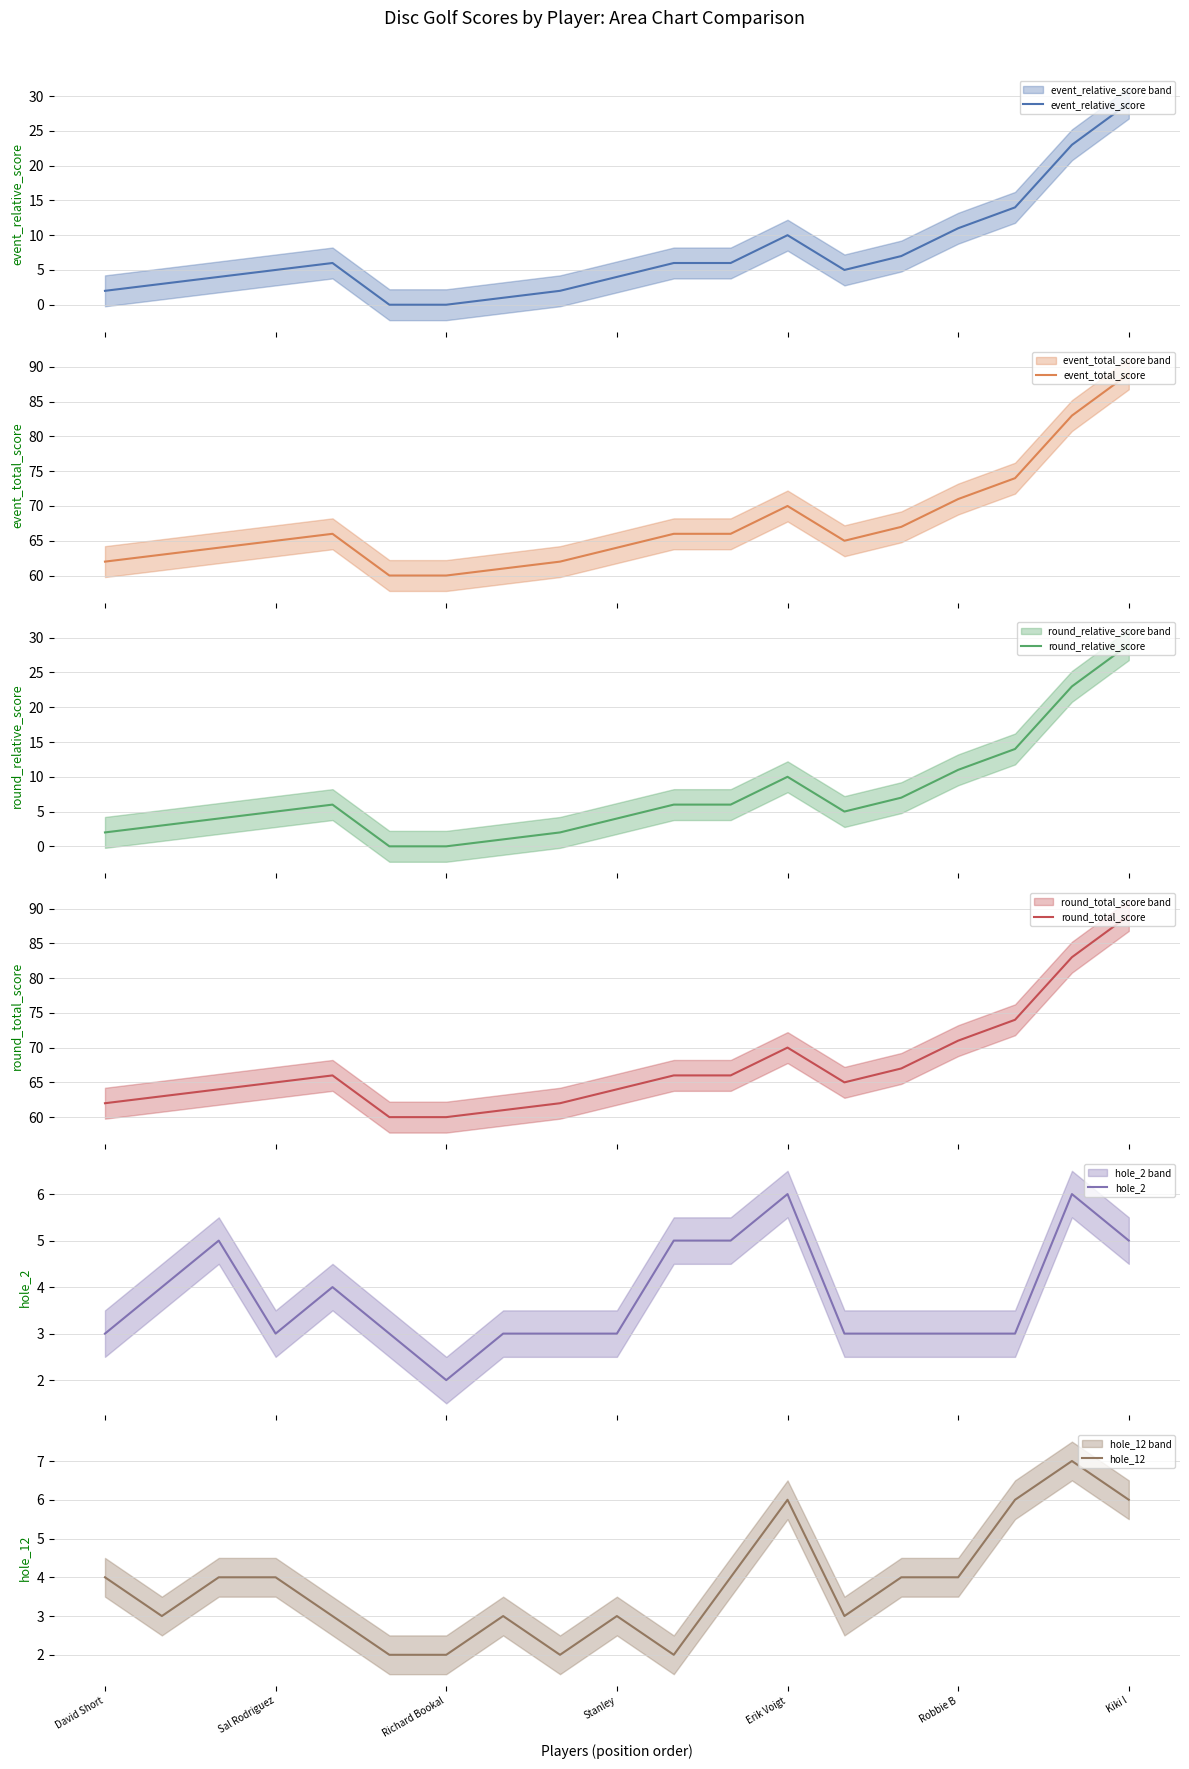

Reading left to right, transcribe all the data shown in this chart.

event_relative_score: 2	3	4	5	6	0	0	1	2	4	6	6	10	5	7	11	14	23	29
event_total_score: 62	63	64	65	66	60	60	61	62	64	66	66	70	65	67	71	74	83	89
round_relative_score: 2	3	4	5	6	0	0	1	2	4	6	6	10	5	7	11	14	23	29
round_total_score: 62	63	64	65	66	60	60	61	62	64	66	66	70	65	67	71	74	83	89
hole_2: 3	4	5	3	4	3	2	3	3	3	5	5	6	3	3	3	3	6	5
hole_12: 4	3	4	4	3	2	2	3	2	3	2	4	6	3	4	4	6	7	6